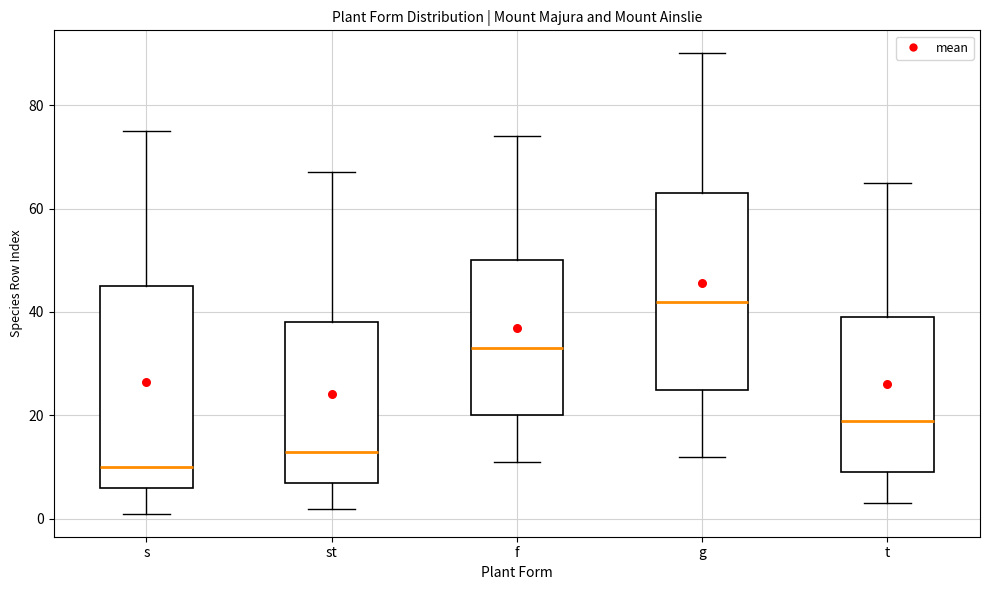

Reading left to right, transcribe this box plot: for each box, give where its median line is, the range the box spans, and where its two whiskers end, as read against the y-axis. The values are not printed on the chart, so give them approximately, as read against the axis.

s: median 10, box 6 to 46, whiskers 2 to 76
st: median 14, box 8 to 38, whiskers 2 to 68
f: median 34, box 20 to 50, whiskers 12 to 74
g: median 42, box 26 to 64, whiskers 12 to 90
t: median 20, box 10 to 40, whiskers 4 to 66